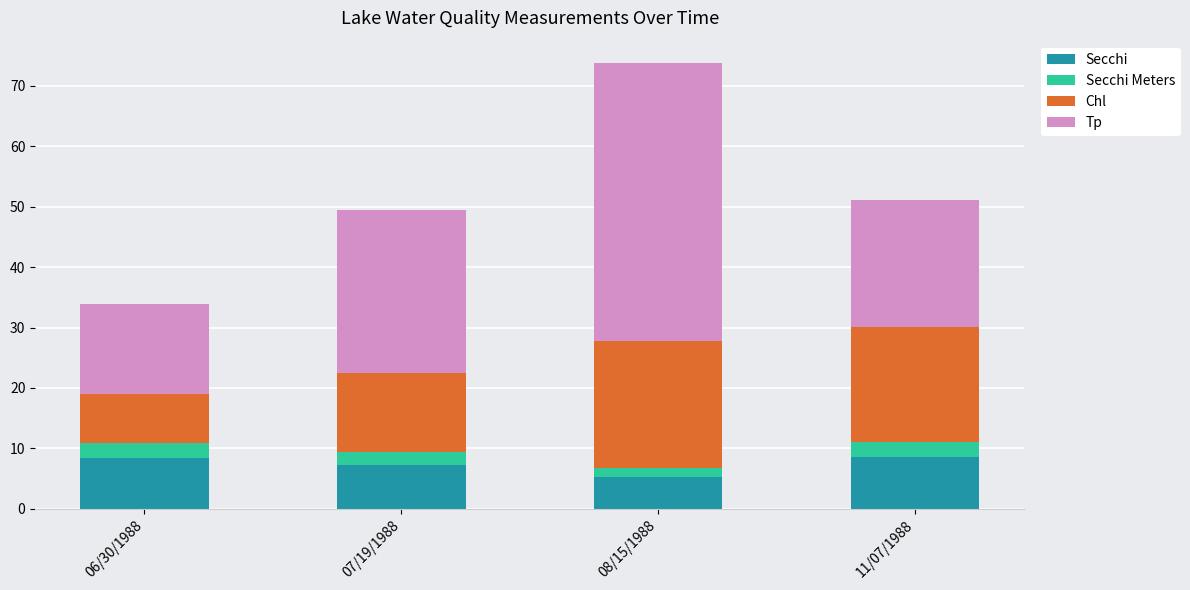

What is the highest value of the Secchi series?

8.5